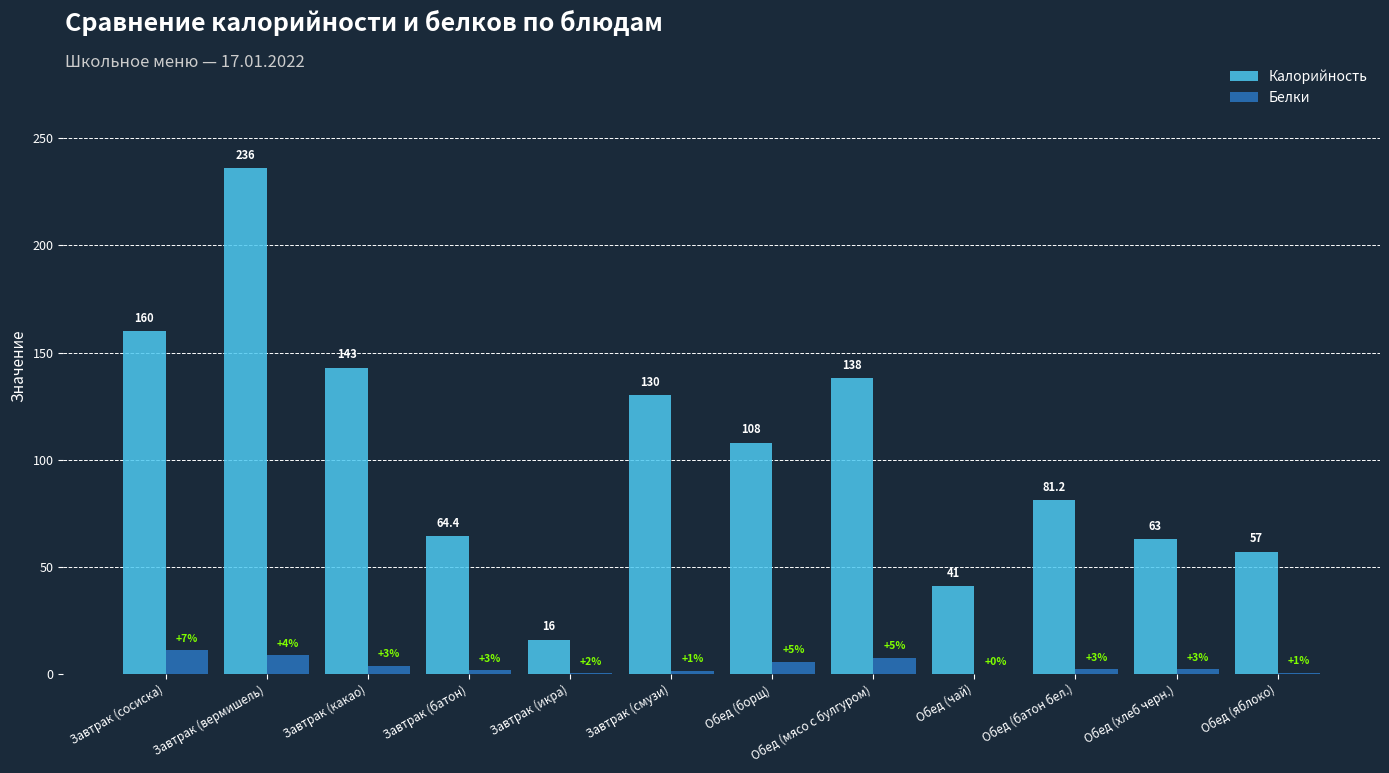

How many groups of bars are there?

12